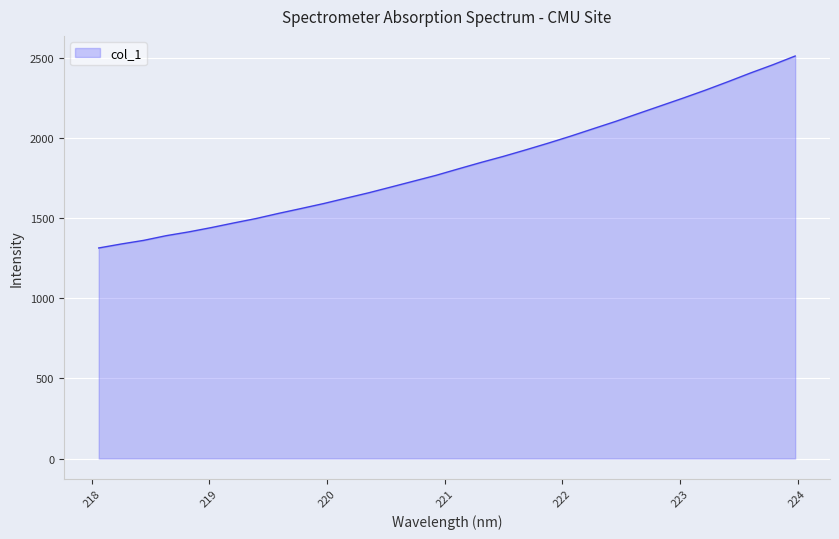

Does the chart have visible grid lines?

Yes